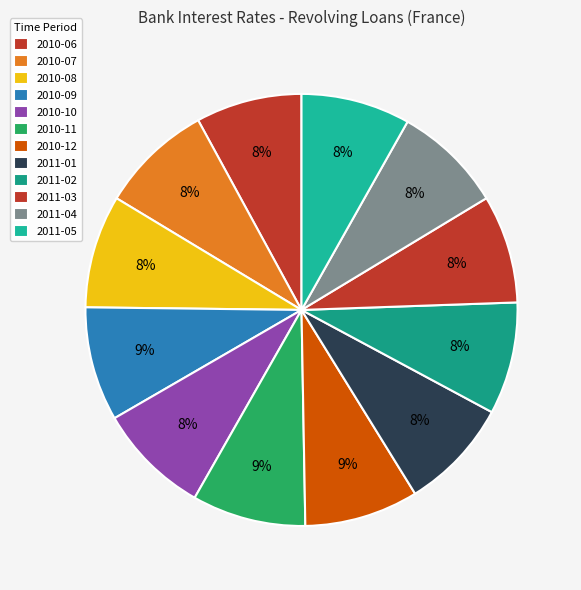

Is it true that 2010-06 is 20% of the pie?

False